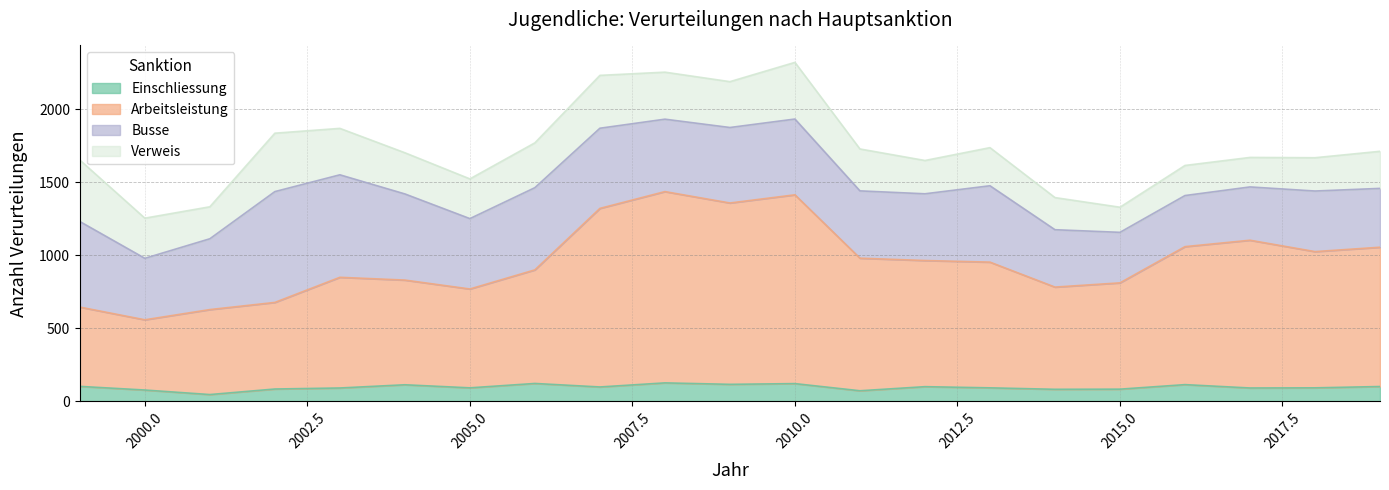

How many data points does each series have?

21